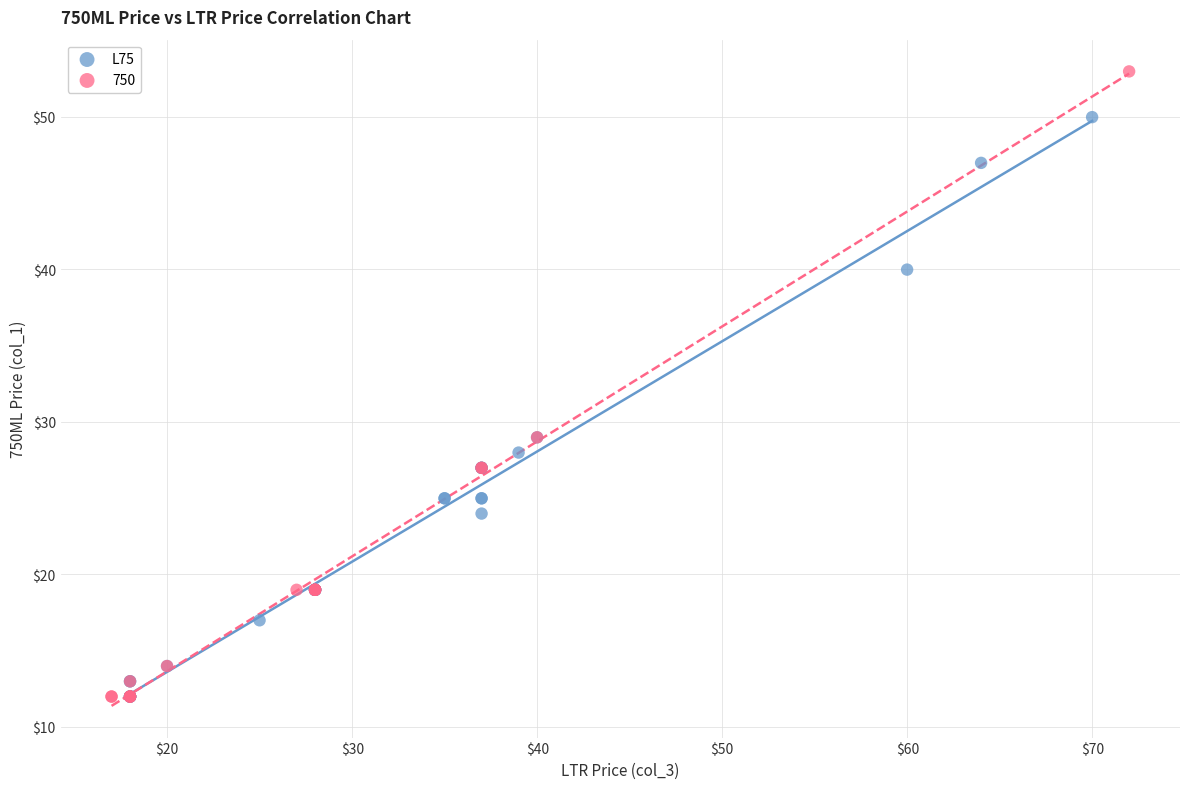

Which series contains the highest Y value?

750